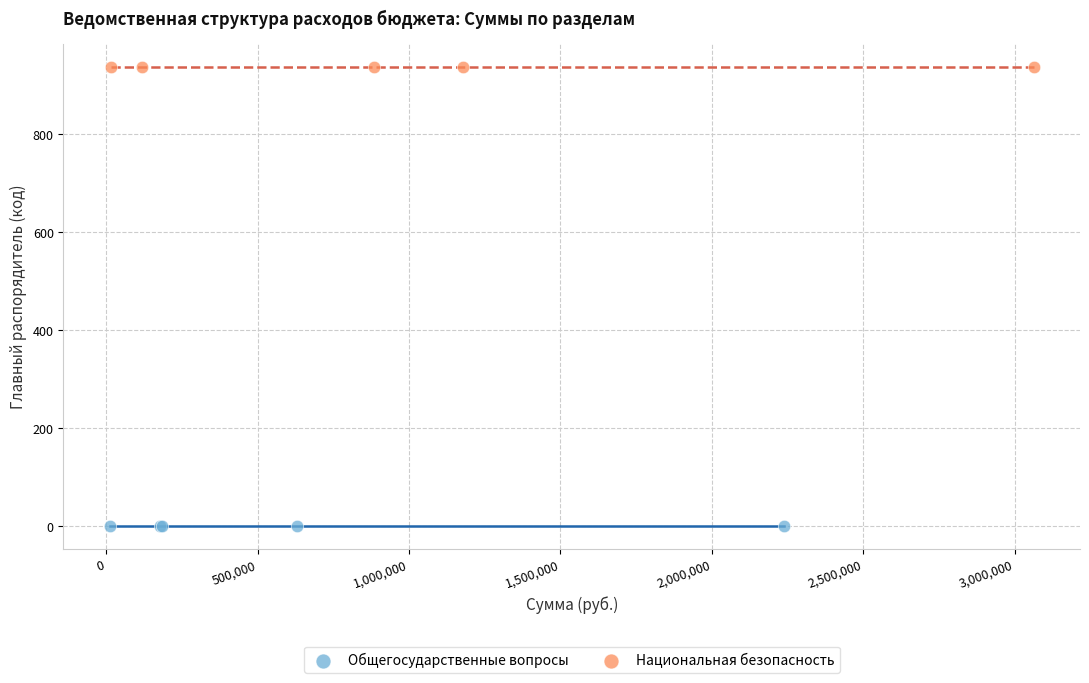

Which series reaches the maximum Y coordinate?

Национальная безопасность